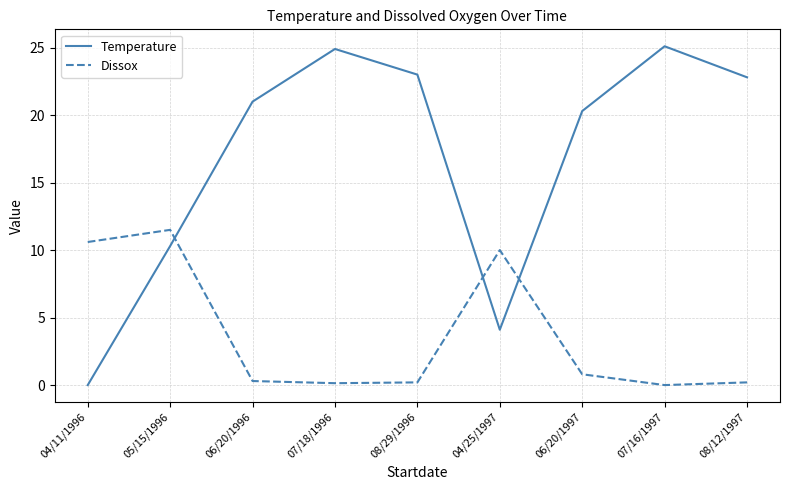

The value of Dissox at 08/29/1996 is 0.2. True or false?

True